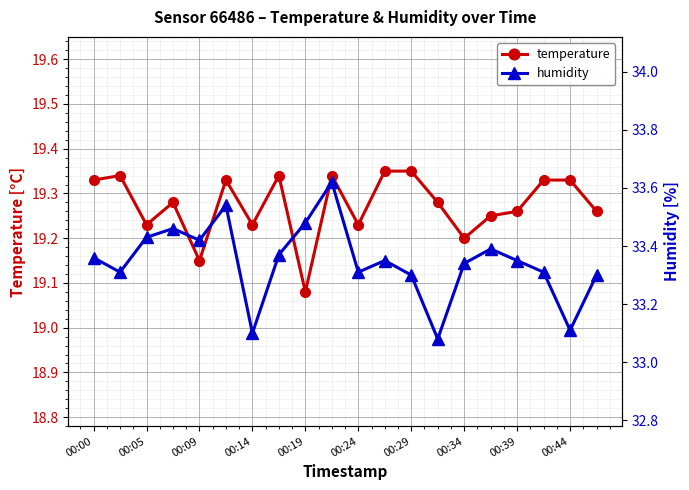

At how many categories does at least one series exceed 24?

20